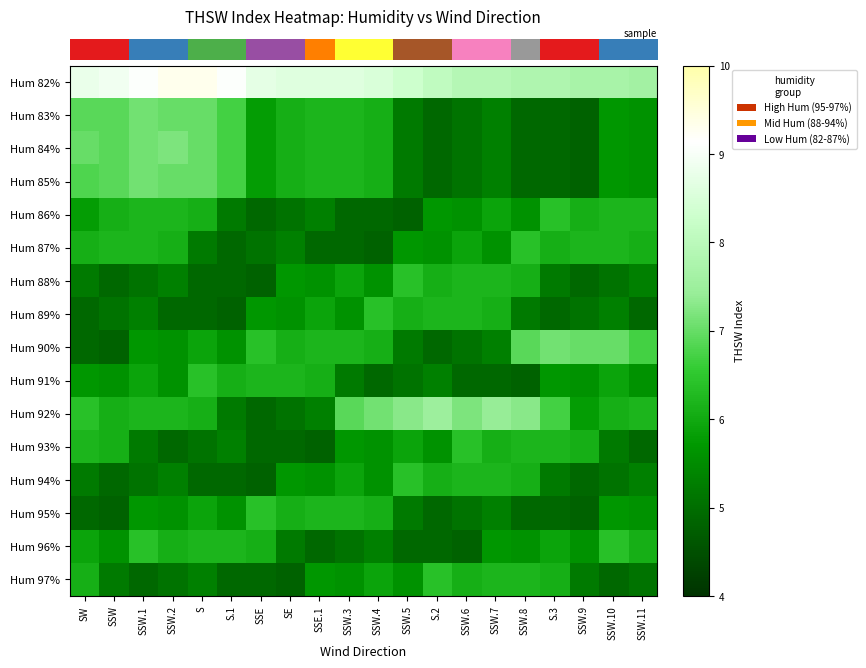

Which category has the lowest value across all series?

SSW.9